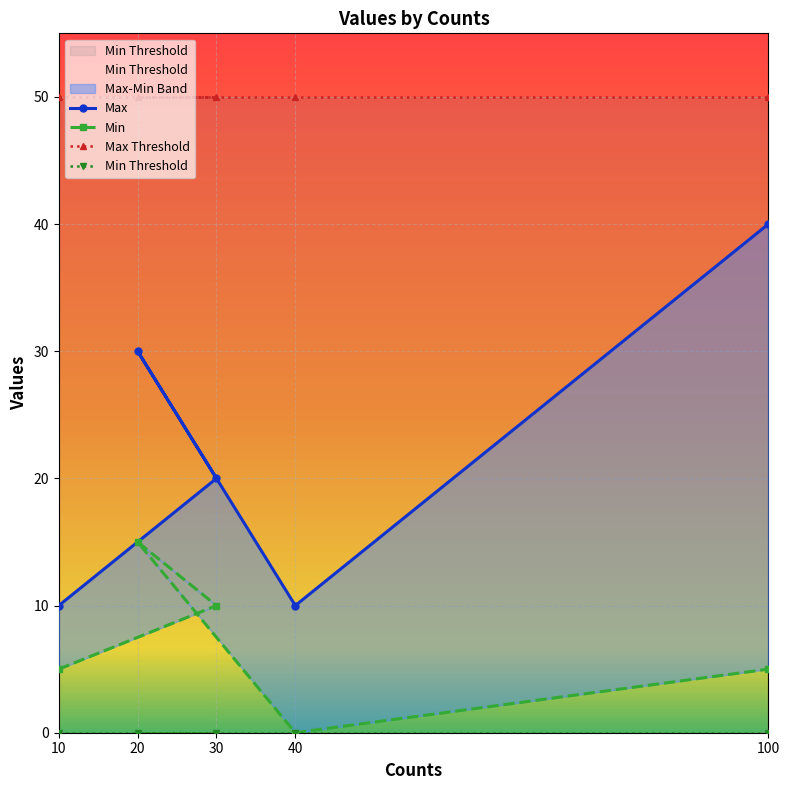

How many lines are shown in the chart?

4